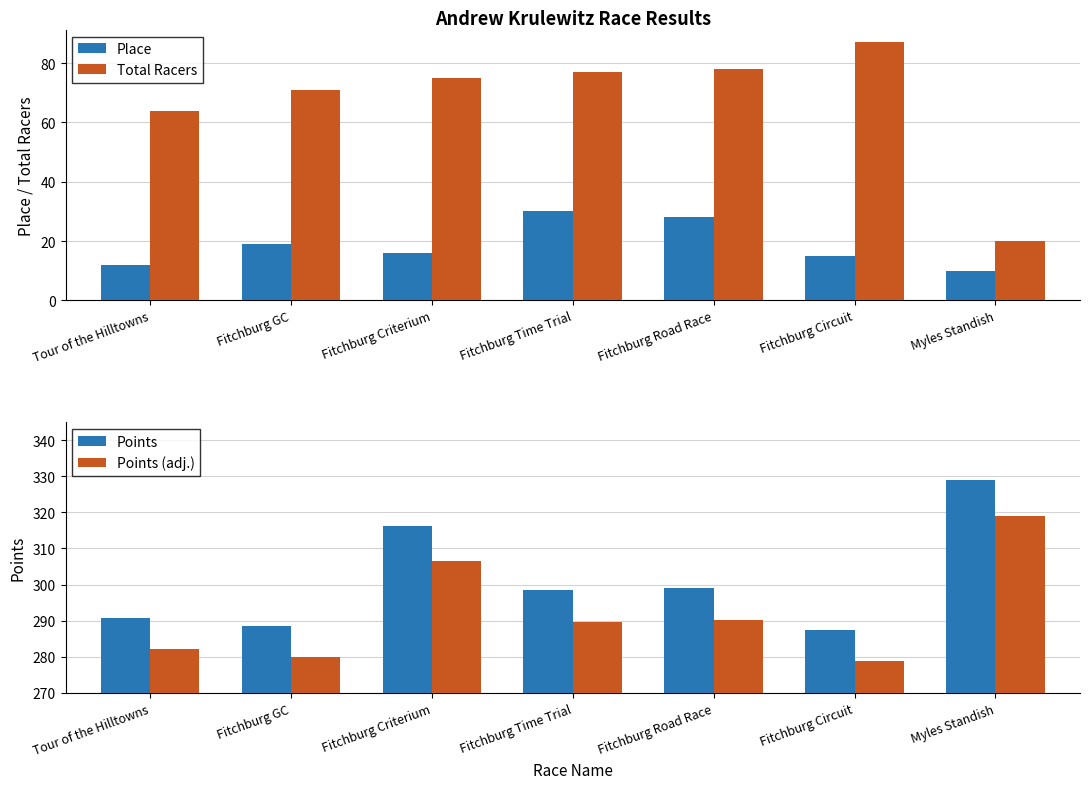

The value of Total Racers at Fitchburg GC is 37.0. True or false?

False